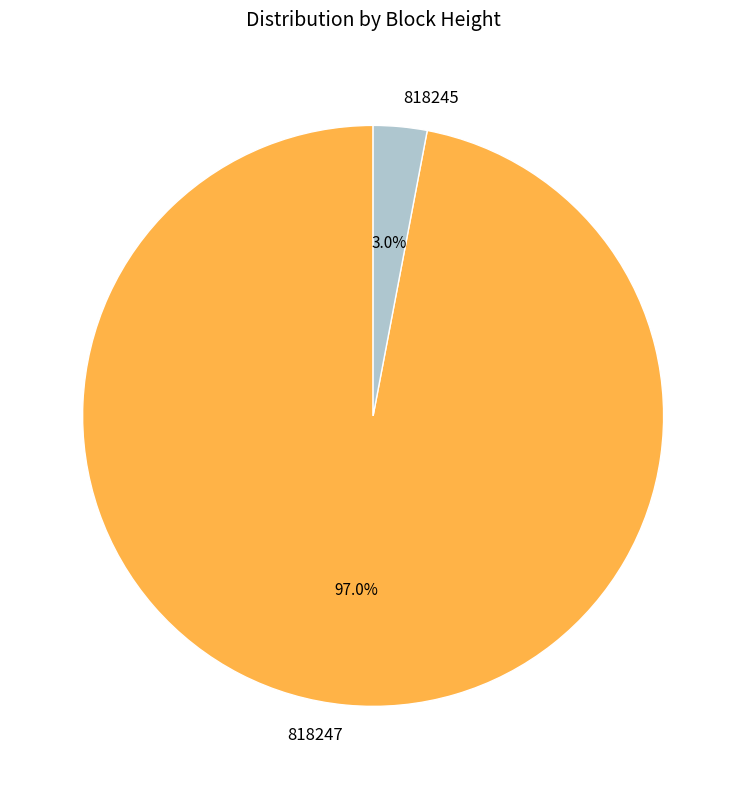

What is the smallest slice in the pie chart?

818245